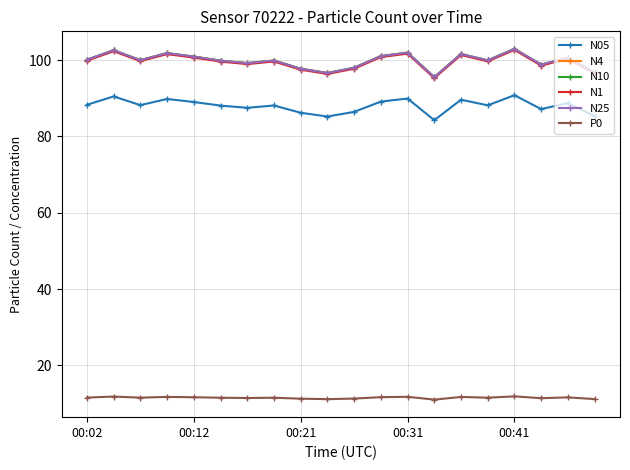

What is the value of the N4 point at the 10th from the left?

96.6